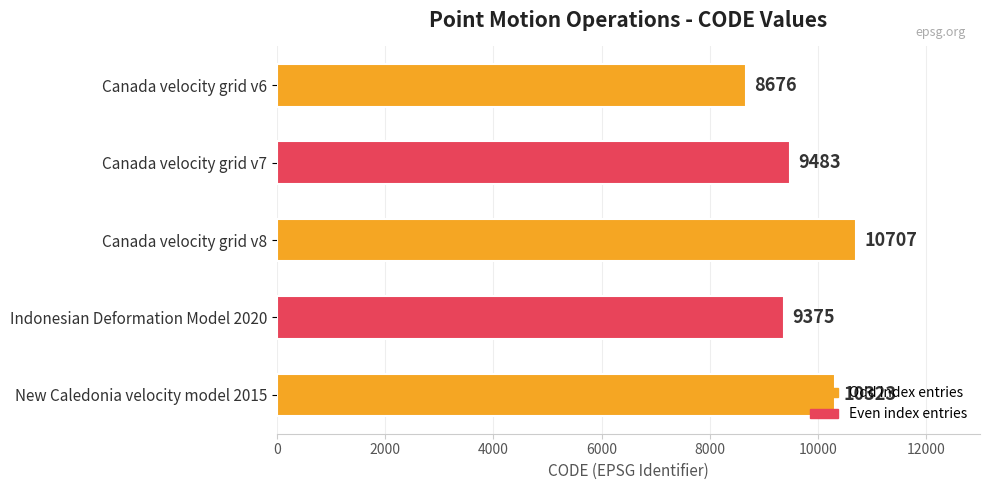

List the labels in order of value, largest first.

Canada velocity grid v8, New Caledonia velocity model 2015, Canada velocity grid v7, Indonesian Deformation Model 2020, Canada velocity grid v6